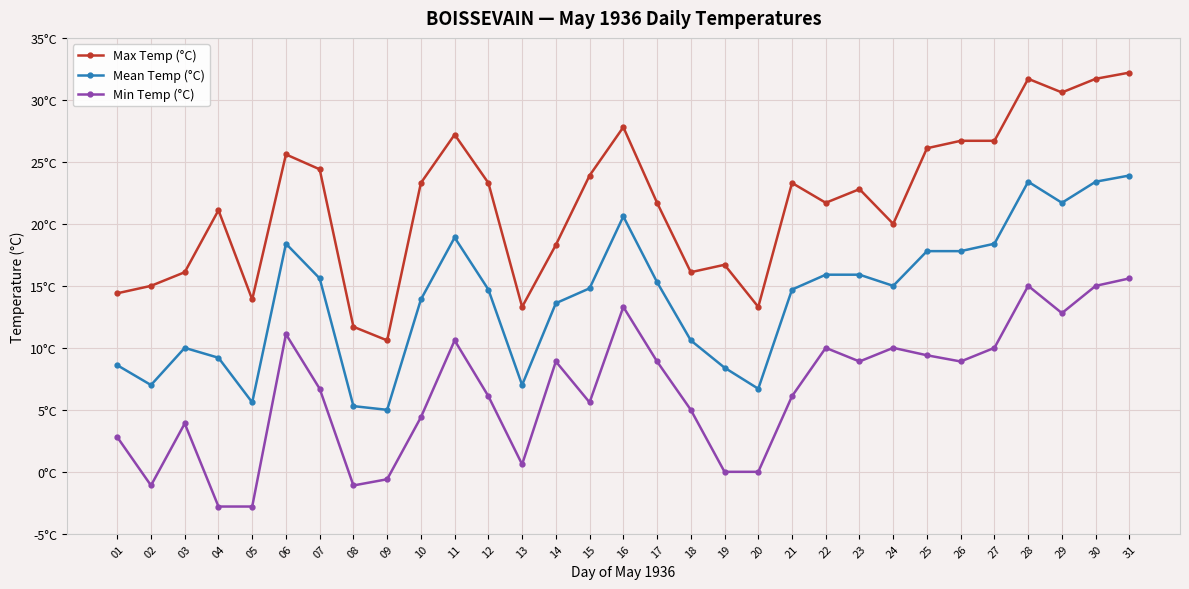

What is the highest value of the Min Temp (°C) series?

15.6